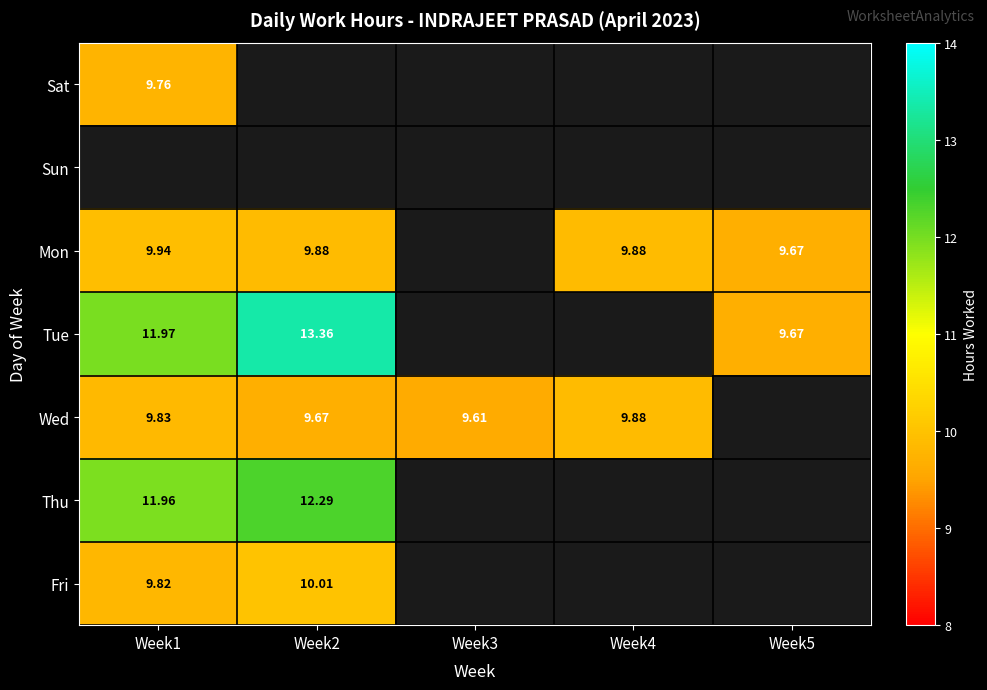

Is the value of Wed at Week1 greater than the value of Tue at Week1?

No